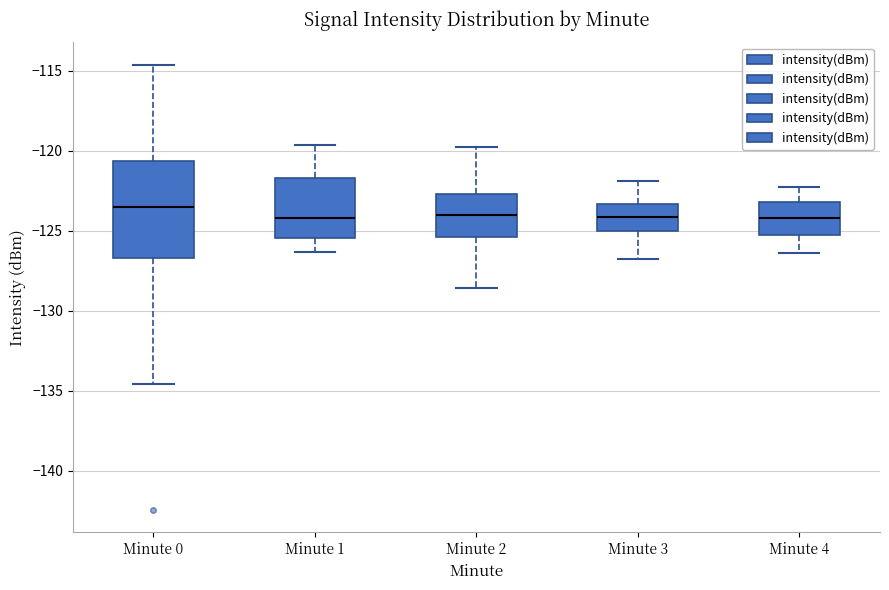

Reading left to right, transcribe this box plot: for each box, give where its median line is, the range the box spans, and where its two whiskers end, as read against the y-axis. The values are not printed on the chart, so give them approximately, as read against the axis.

Minute 0: median -123.5, box -126.5 to -120.5, whiskers -134.5 to -114.5
Minute 1: median -124.0, box -125.5 to -121.5, whiskers -126.5 to -119.5
Minute 2: median -124.0, box -125.5 to -122.5, whiskers -128.5 to -120.0
Minute 3: median -124.0, box -125.0 to -123.5, whiskers -127.0 to -122.0
Minute 4: median -124.0, box -125.5 to -123.0, whiskers -126.5 to -122.5